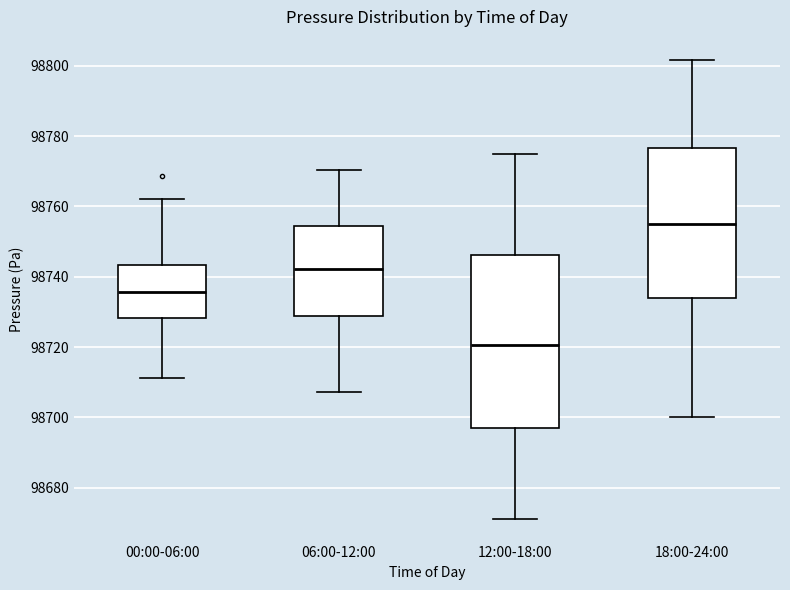

Comparing the boxes themselves (not the whiskers), which one is the tallest?

12:00-18:00